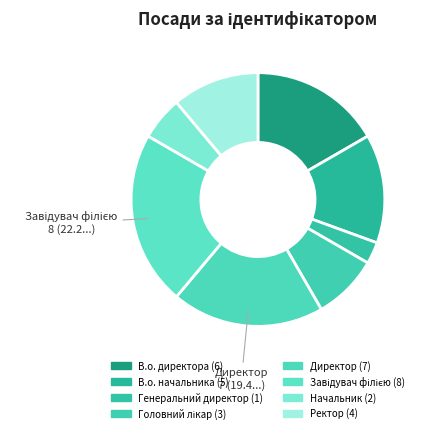

Do Ректор and В.о. начальника together represent more than half of the pie?

No